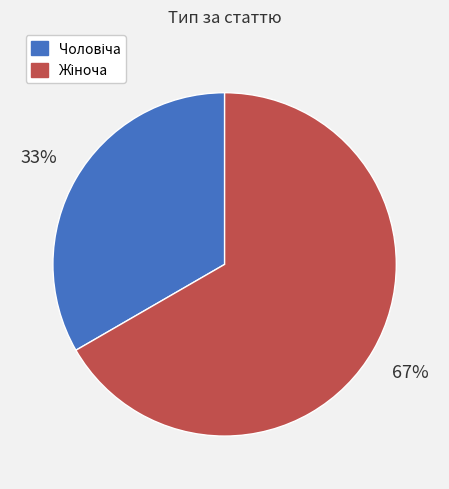

How many segments does this pie chart have?

2